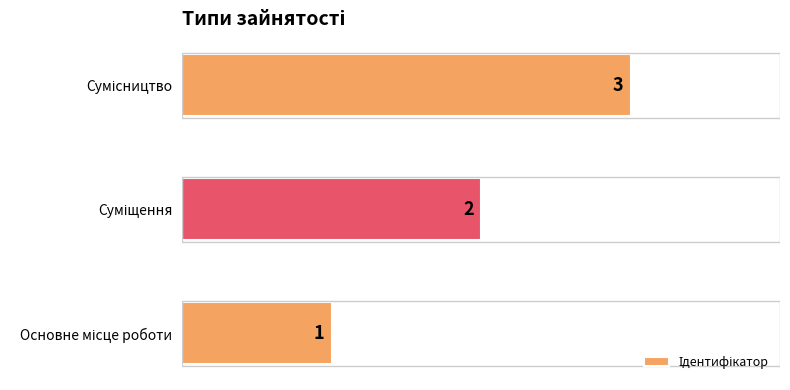

What is the maximum value shown in the chart?

3